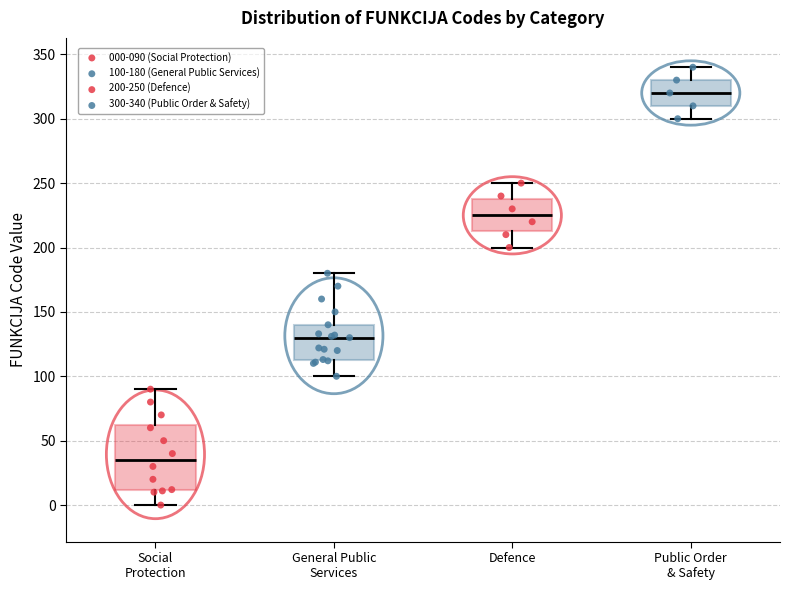

Reading left to right, read every box against the y-axis: the position of its median line, the range the box covers, and the ends of its whiskers. The values are not printed on the chart, so give them approximately, as read against the axis.

Social Protection: median 35, box 10 to 65, whiskers 0 to 90
General Public Services: median 130, box 115 to 140, whiskers 100 to 180
Defence: median 225, box 215 to 240, whiskers 200 to 250
Public Order & Safety: median 320, box 310 to 330, whiskers 300 to 340